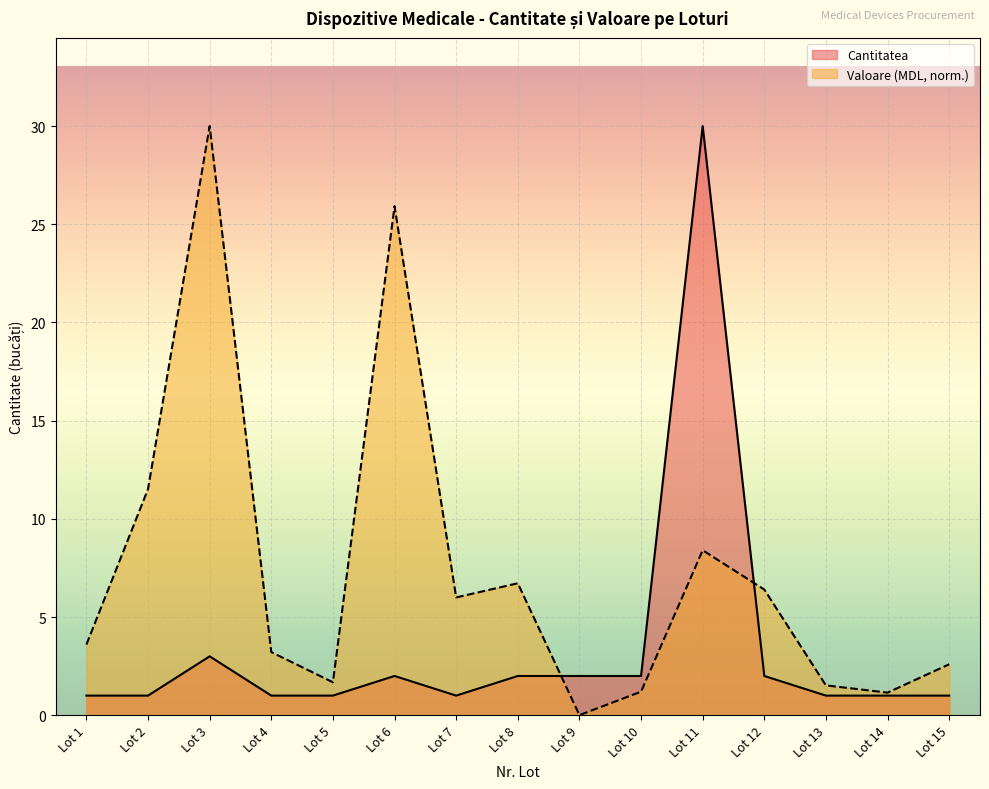

At which category is the sum across all series the highest?

Lot 11